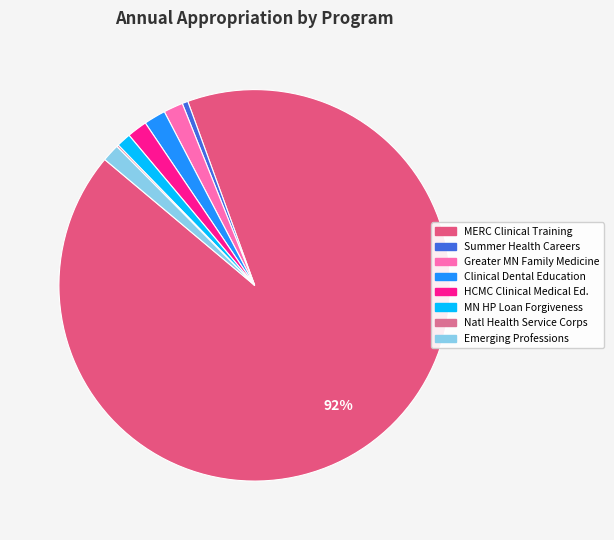

Which category has the biggest portion of the pie?

MERC Clinical Training